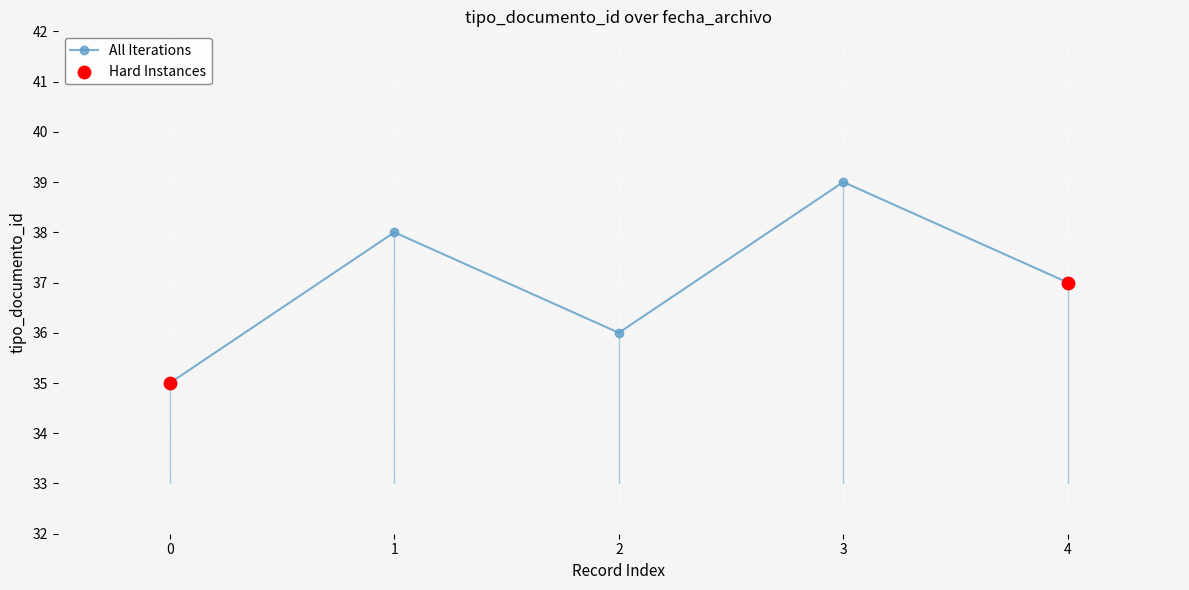

What is the change in value from 0 to 2?

+1